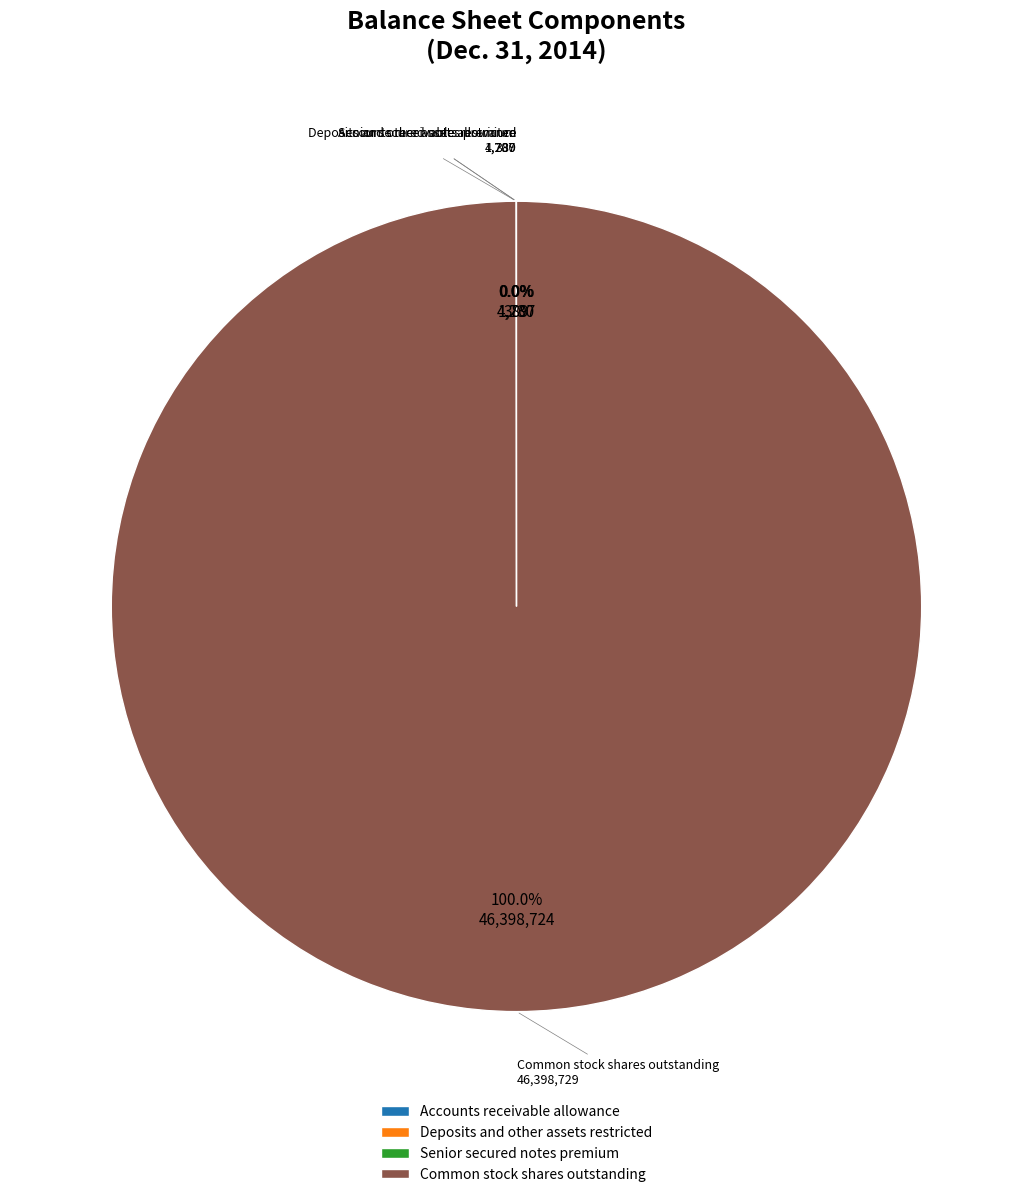

Which category has the biggest portion of the pie?

Common stock shares outstanding